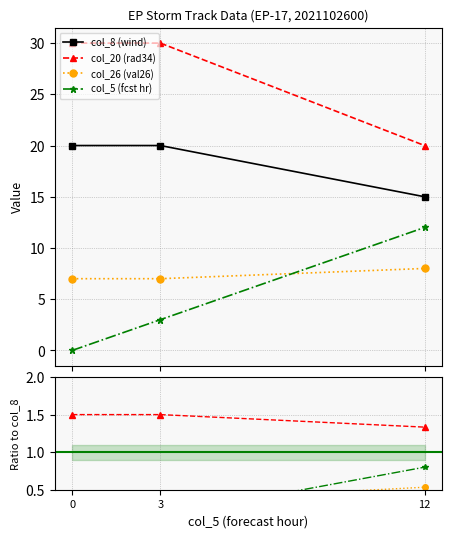

Count the col_8 values in the range 15 to 20.

3